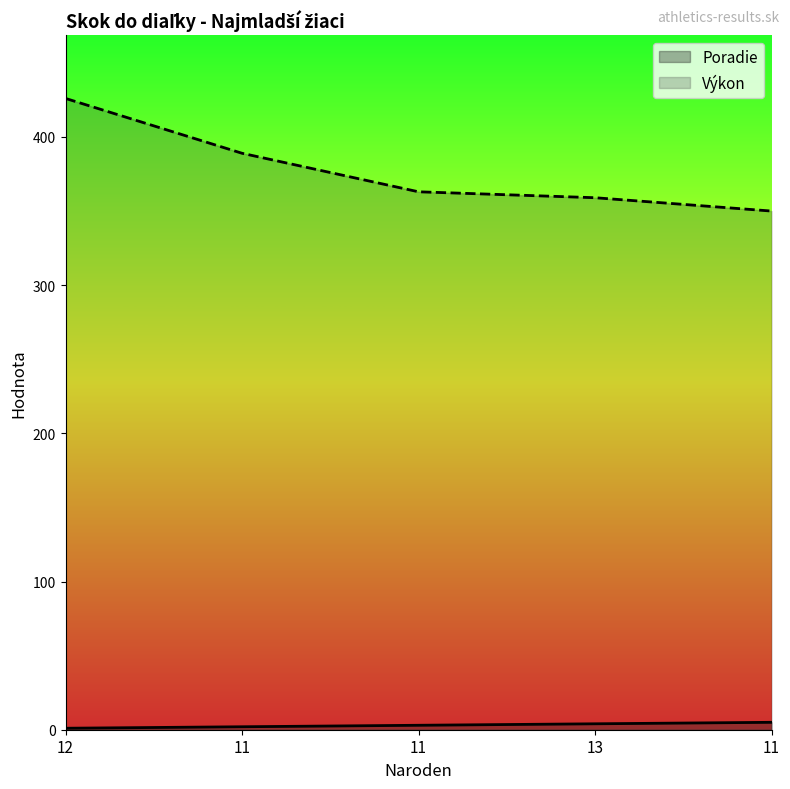

What is the difference between the Poradie values at 11 and 13?

2